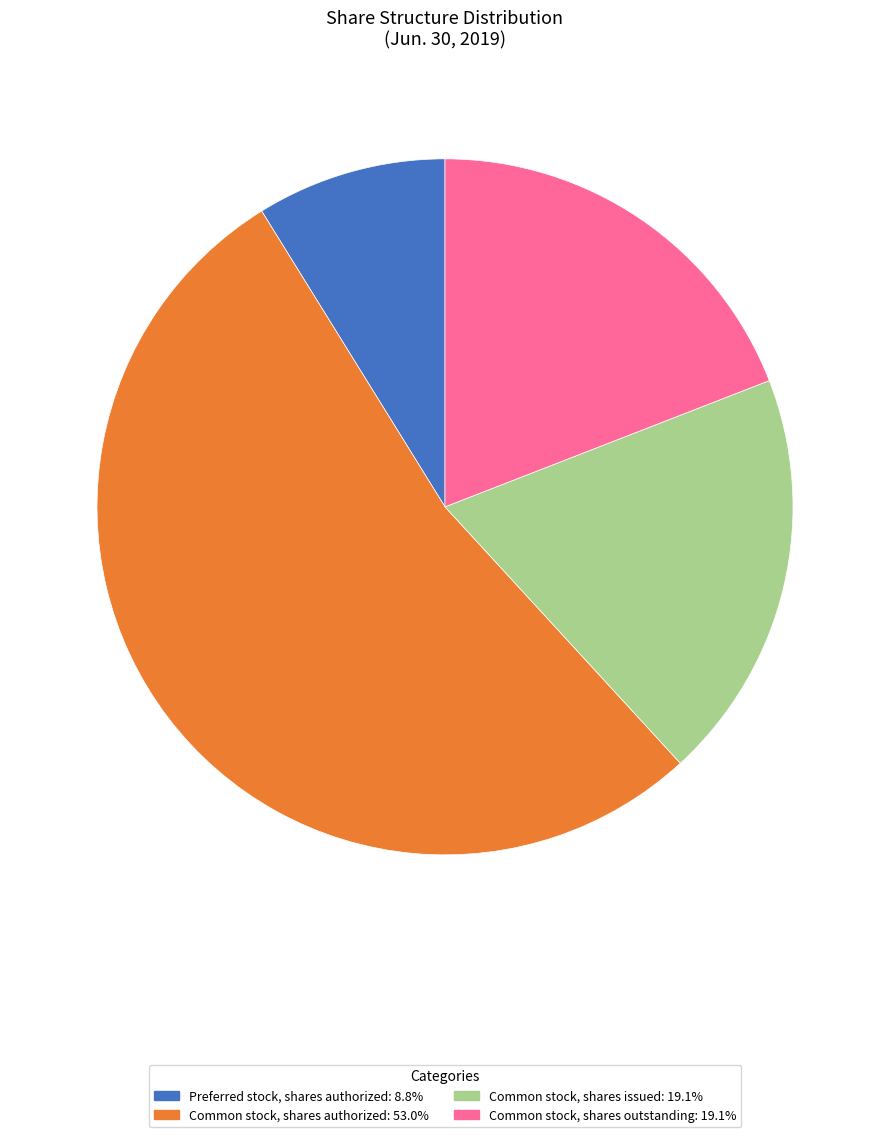

Approximately how many times larger is the value at Common stock, shares issued: 19.1% compared to Common stock, shares authorized: 53.0%?

0.4